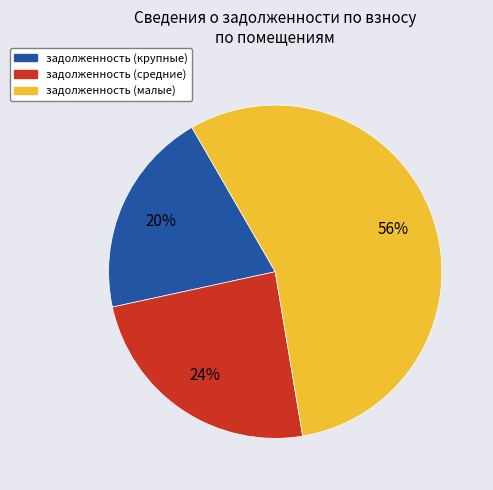

To the nearest percent, what is the average slice percentage?

33%